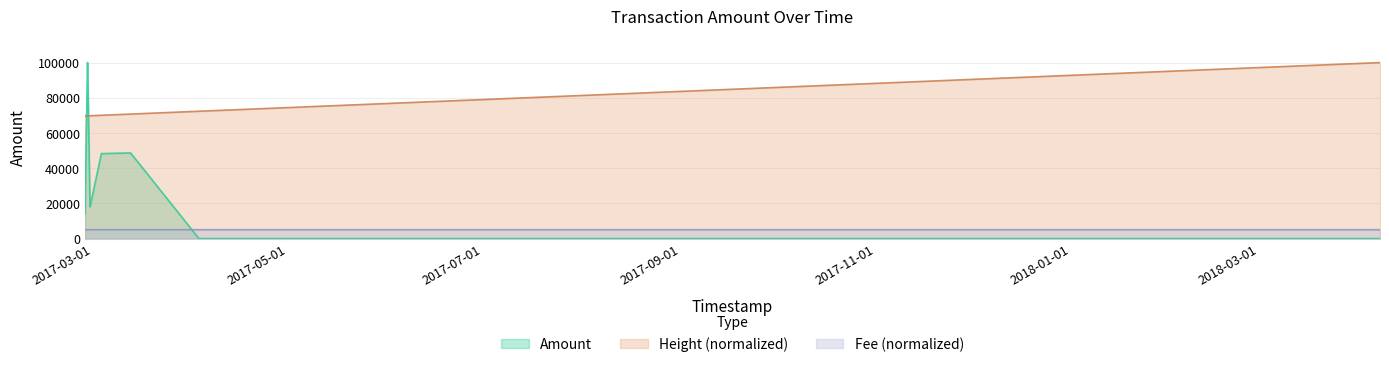

At which label does Height first exceed 69780?

2017-02-28 02:18:20